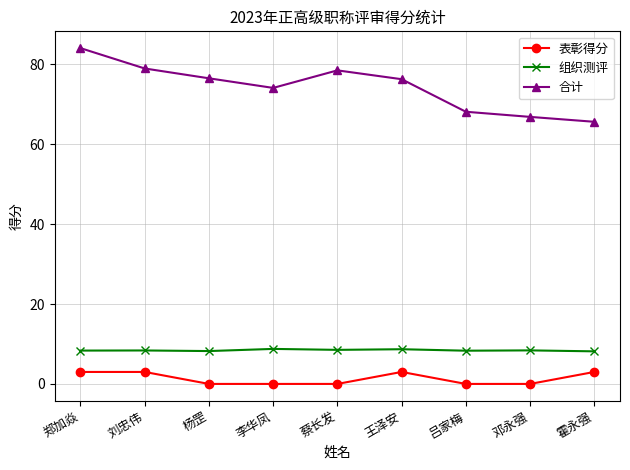

What is the difference between the second highest and minimum values in the 表彰得分 series?

3.0